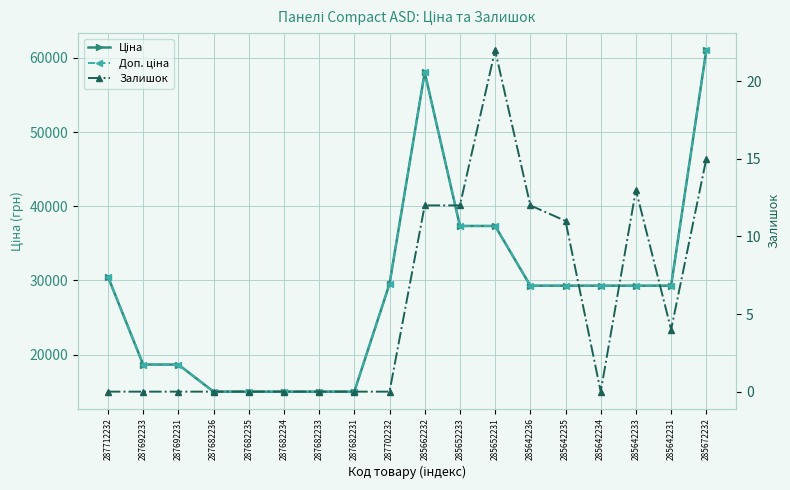

How many interior local peaks does the Доп. ціна series have?

1